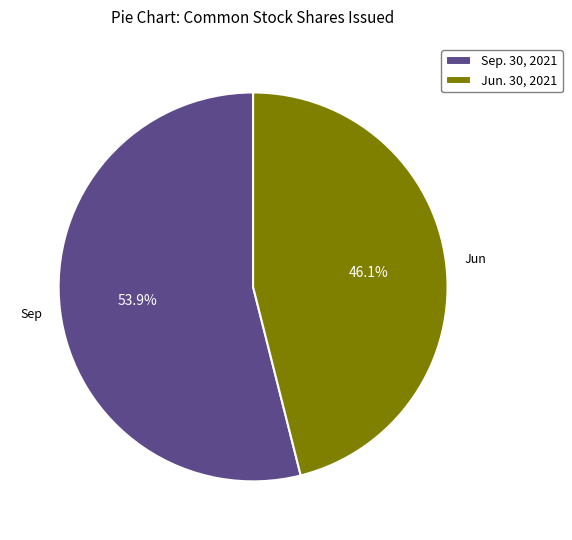

What percentage is NOT represented by Sep. 30, 2021?

46.1%